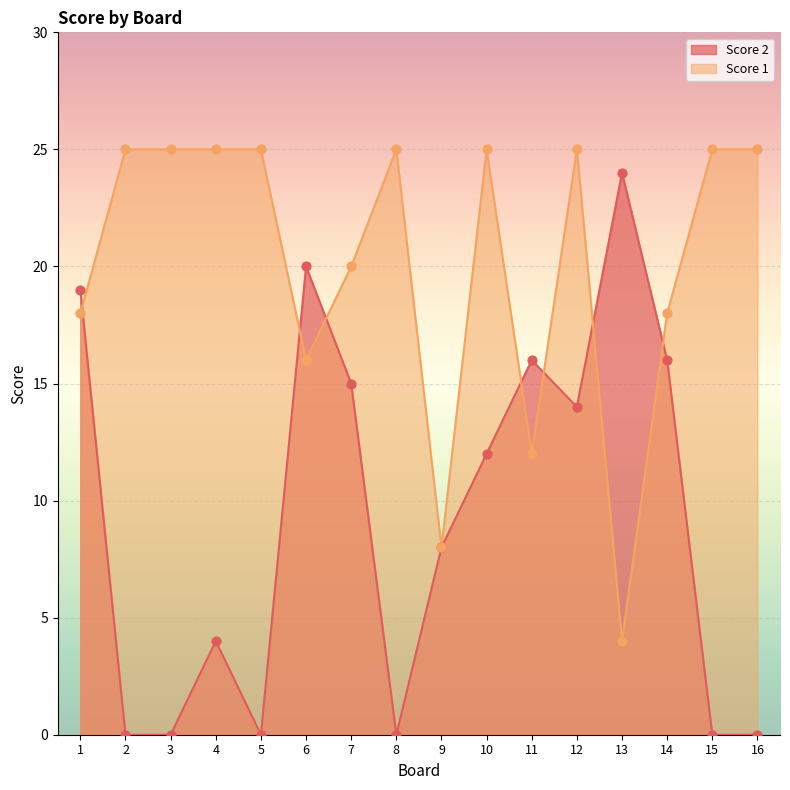

Is the value of Score 1 at 9 greater than the value of Score 2 at 9?

No